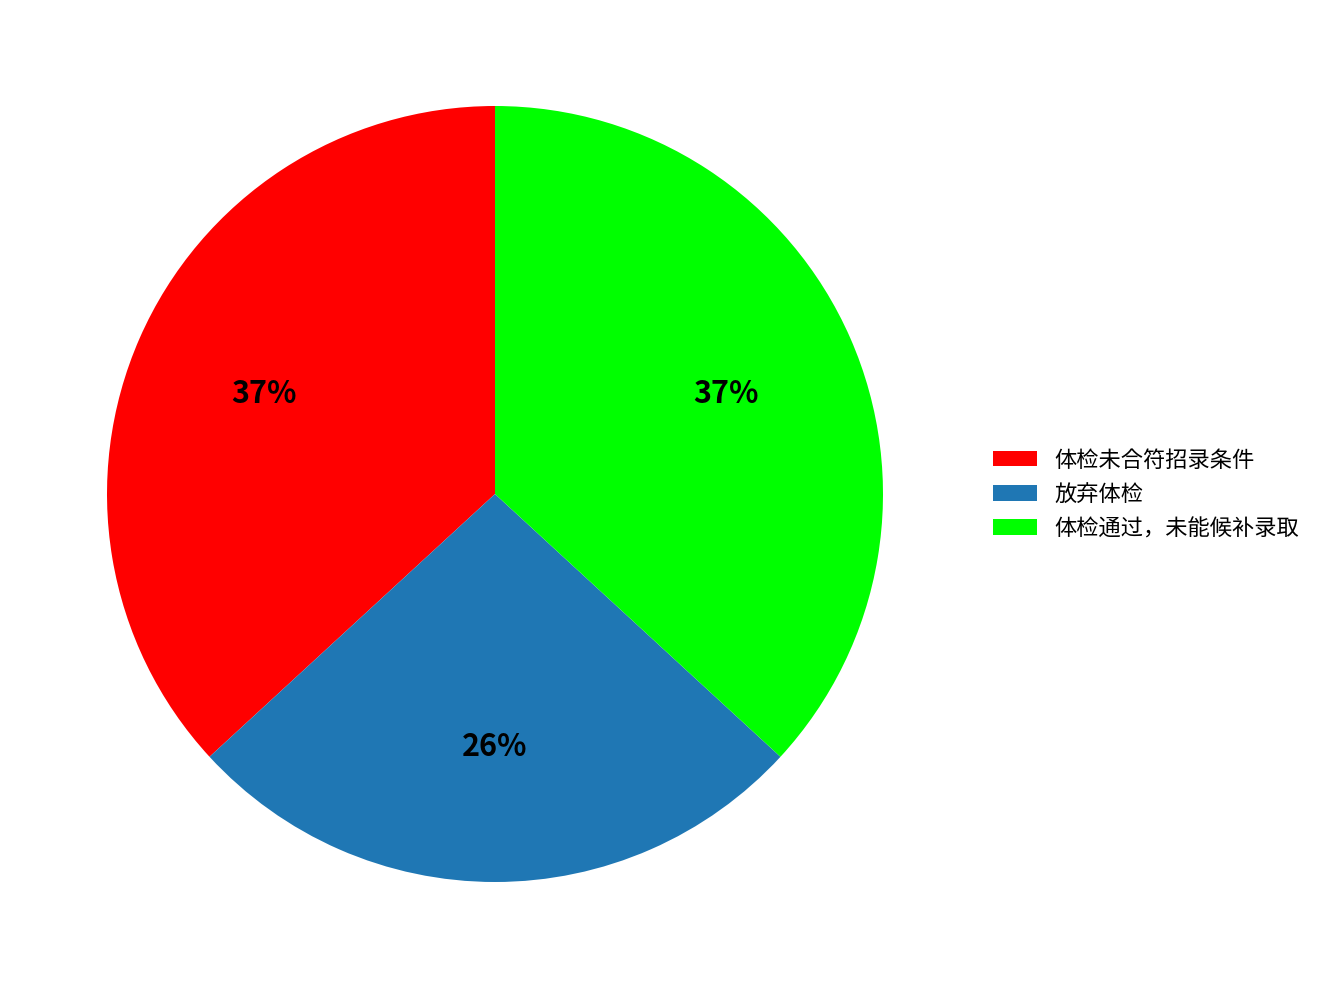

Approximately how many times larger is the value at 放弃体检 compared to 体检未合符招录条件?

0.7